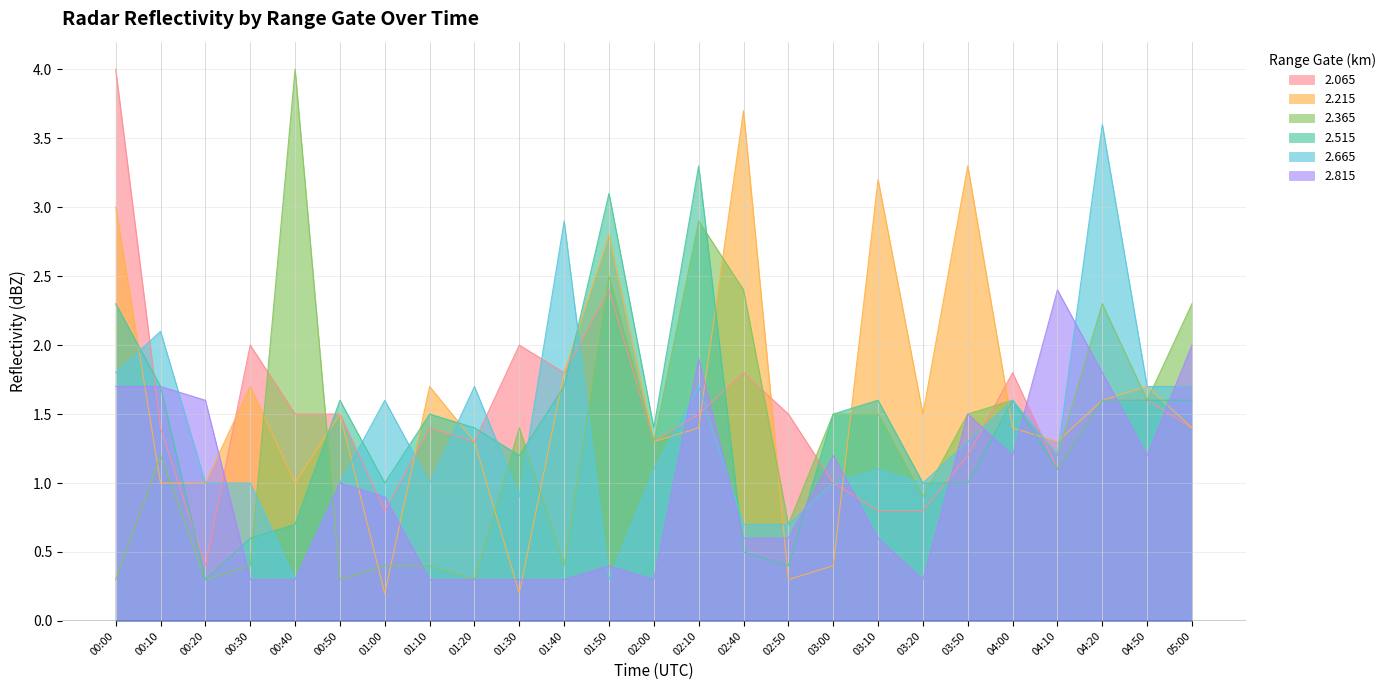

Where is 2.815 nearest to the value 1?

00:50